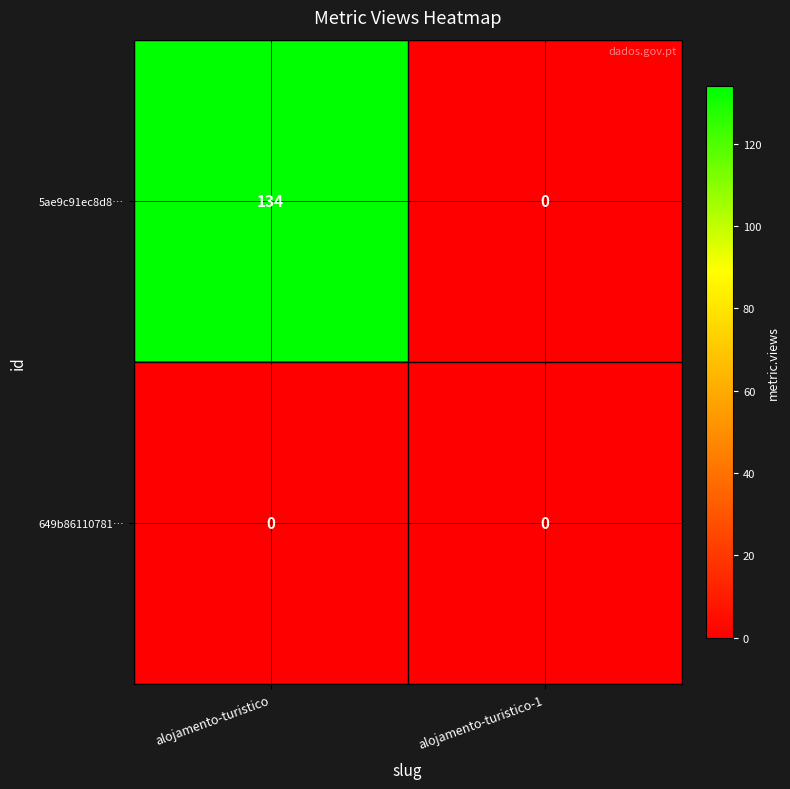

What is the approximate value of 5ae9c91ec8d8… at alojamento-turistico, to the nearest 10?

130